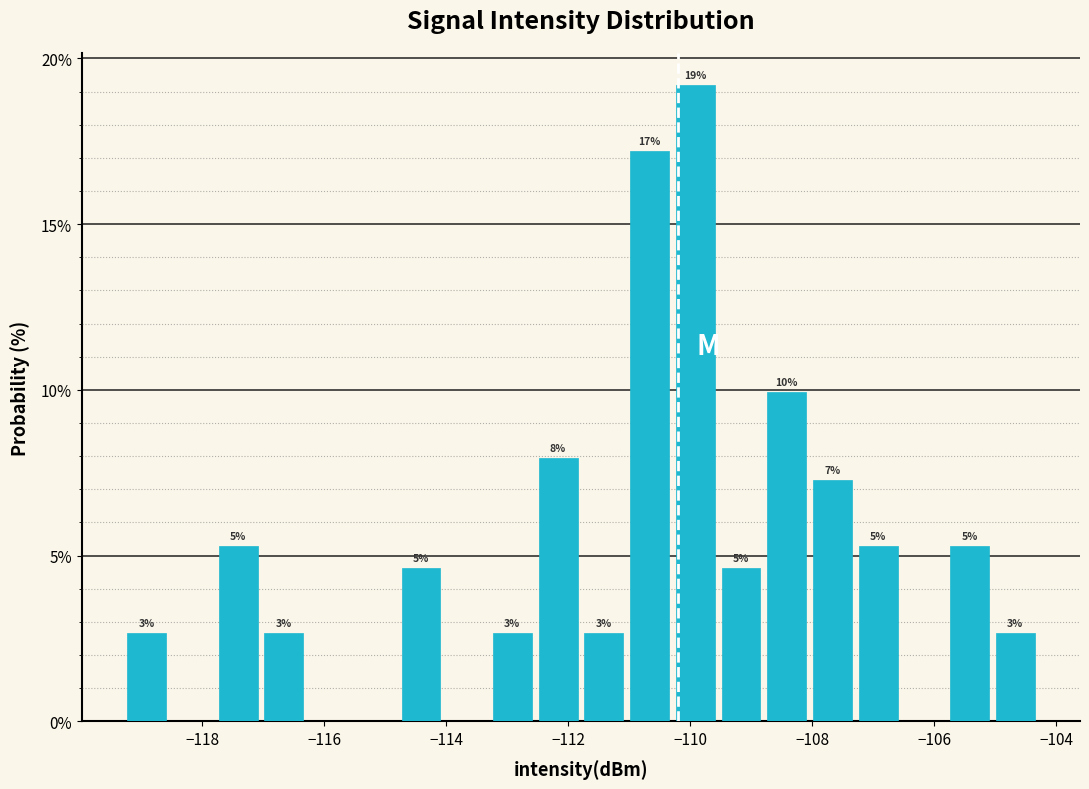

Read against the x-axis, roughly where is the centre of the tallest bar?

-110.0